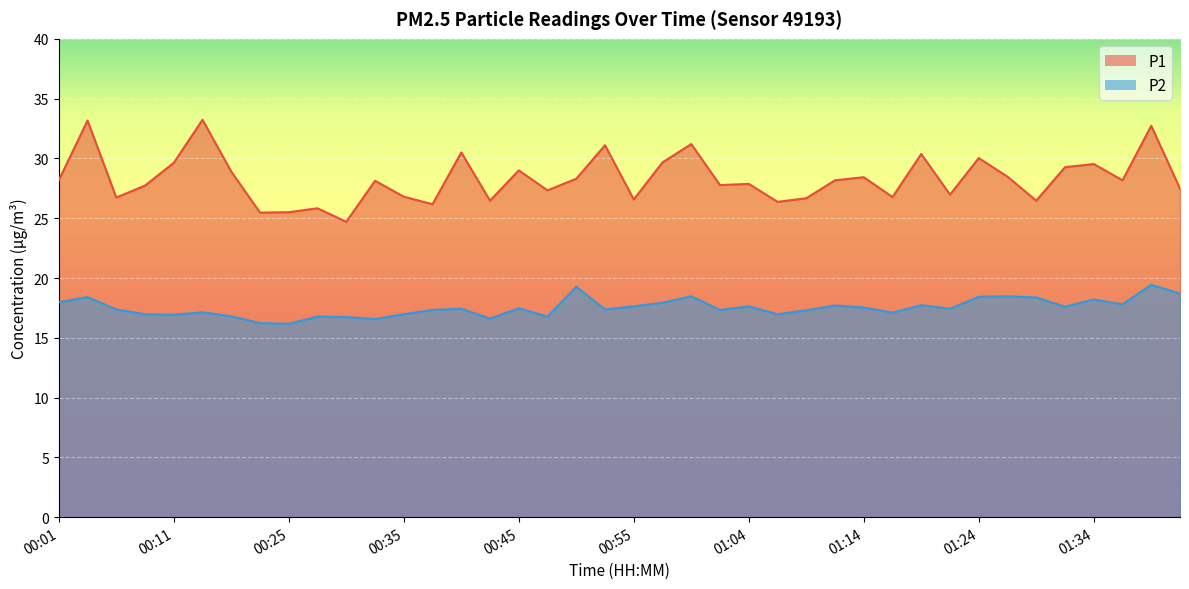

What is the sum of all P1 values?

1131.8